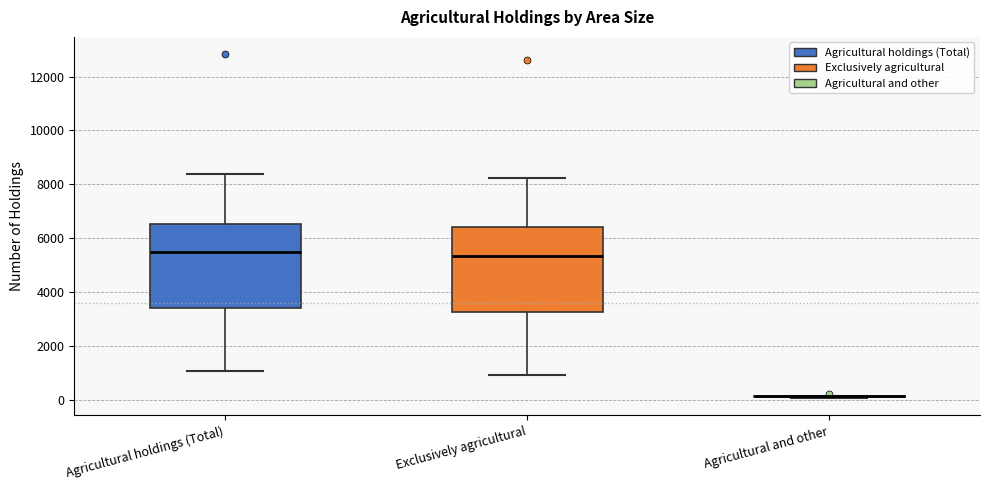

Reading left to right, transcribe this box plot: for each box, give where its median line is, the range the box spans, and where its two whiskers end, as read against the y-axis. The values are not printed on the chart, so give them approximately, as read against the axis.

Agricultural holdings (Total): median 5400, box 3400 to 6600, whiskers 1000 to 8400
Exclusively agricultural: median 5400, box 3200 to 6400, whiskers 1000 to 8200
Agricultural and other: box collapsed to a line at 200, whiskers 0 to 200